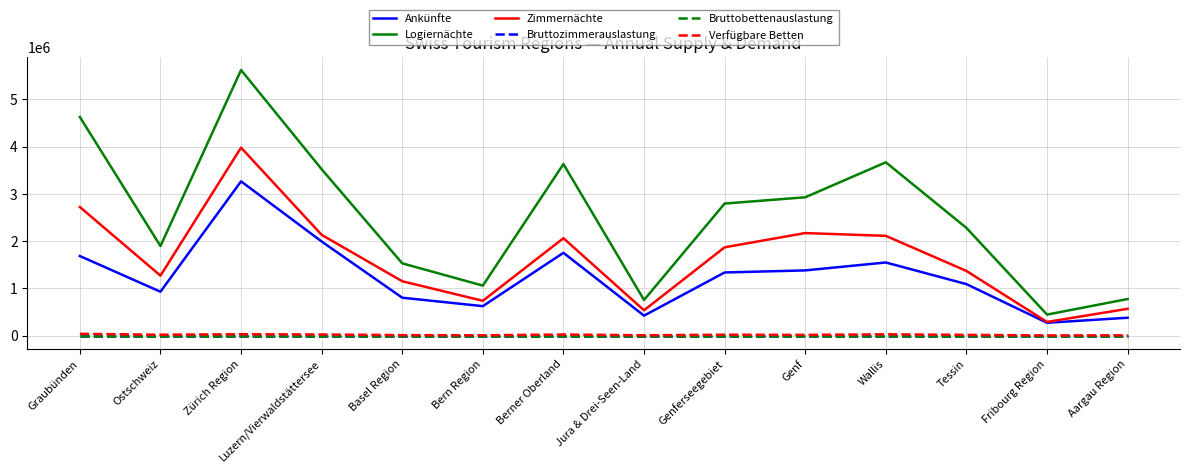

What is the difference between the second highest and minimum values in the Logiernächte series?

4182313.0